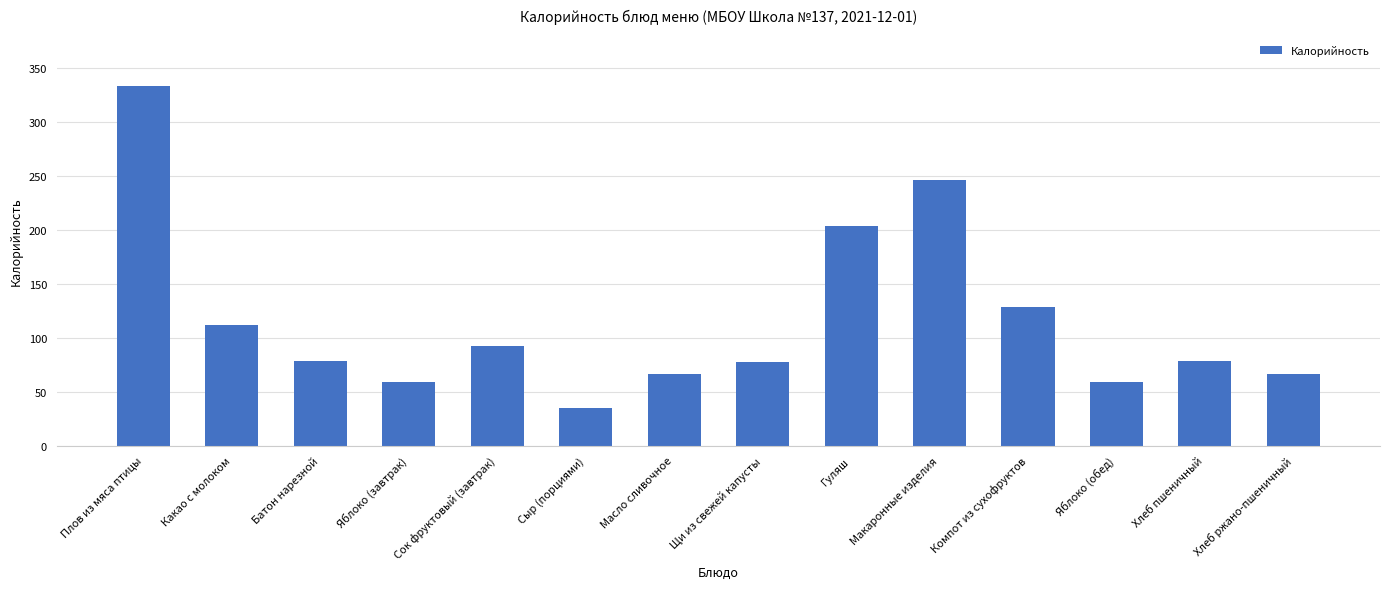

What is the value of the 7th bar from the left?

66.0